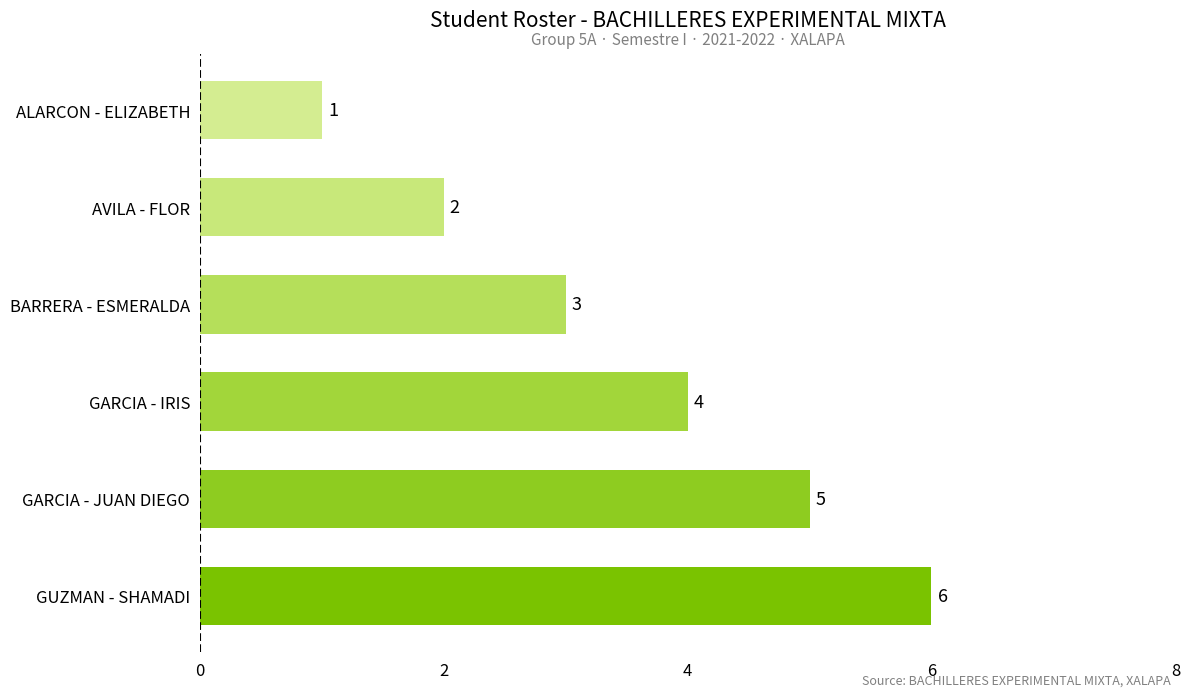

The chart shows a value of 5 at BARRERA - ESMERALDA. True or false?

False